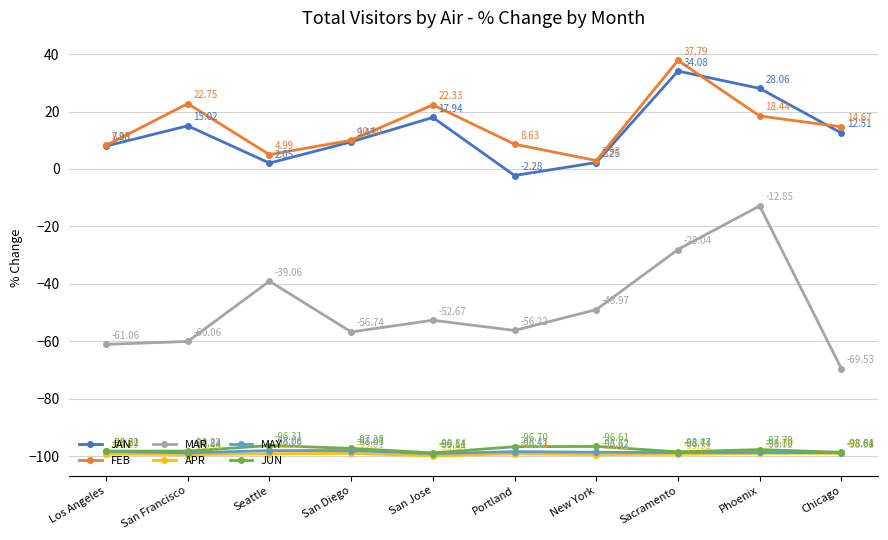

True or false: APR has more than 0 points higher than both neighbors.

True